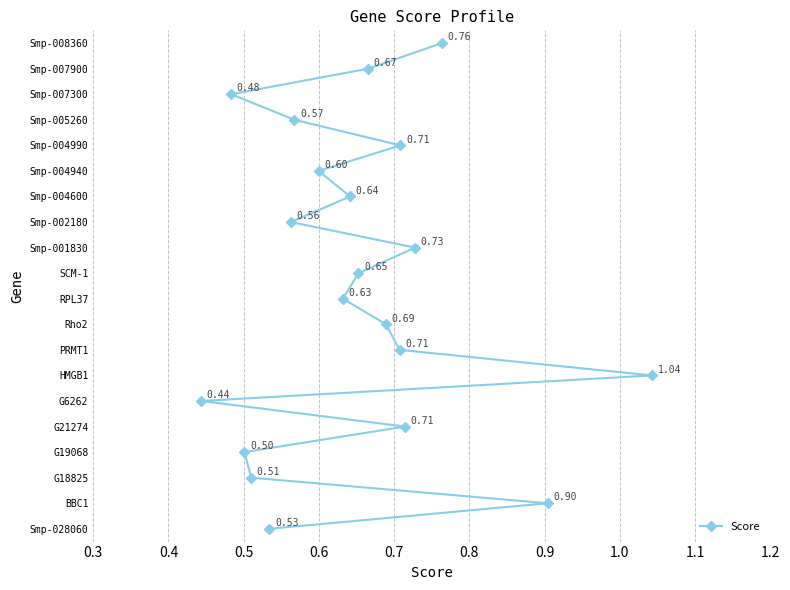

Is this an area chart (filled region under the line)?

No